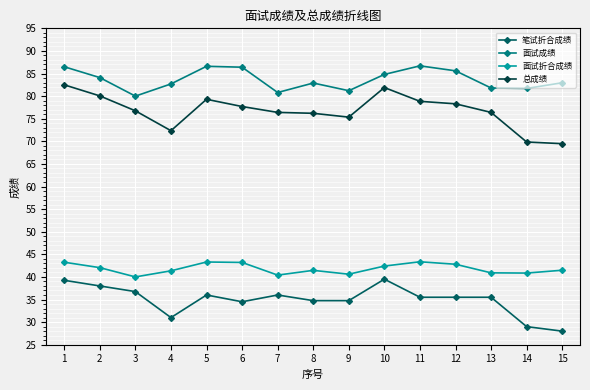

Where is the first local maximum for 总成绩?

5